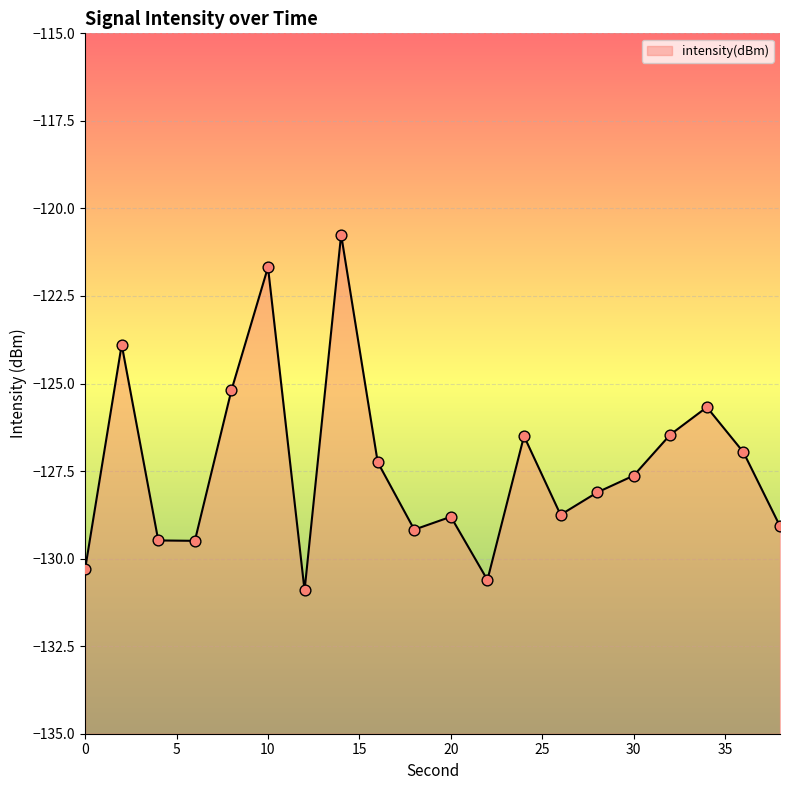

What is the change in value from 18 to 28?

+1.1